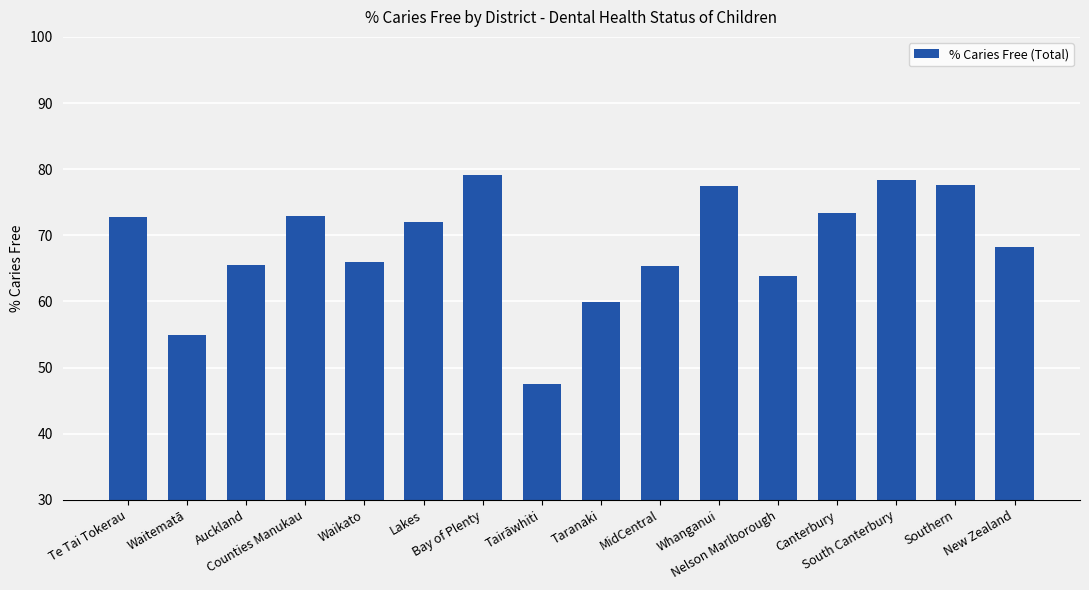

What is the difference between the values at Bay of Plenty and Nelson Marlborough?

15.2